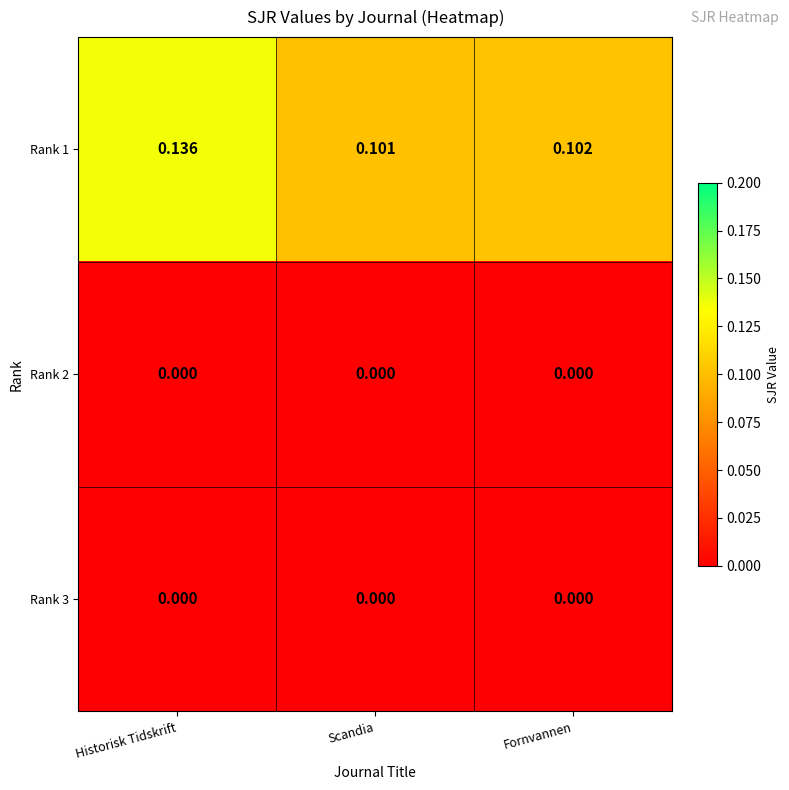

At which category does the chart reach its peak across all series?

Historisk Tidskrift